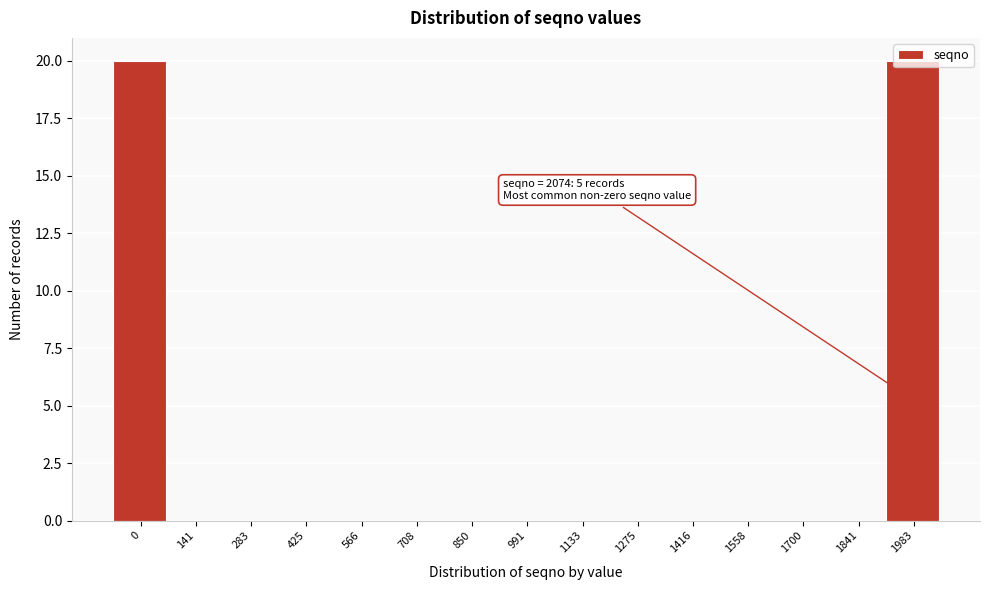

The chart shows a value of 0 at 708. True or false?

True